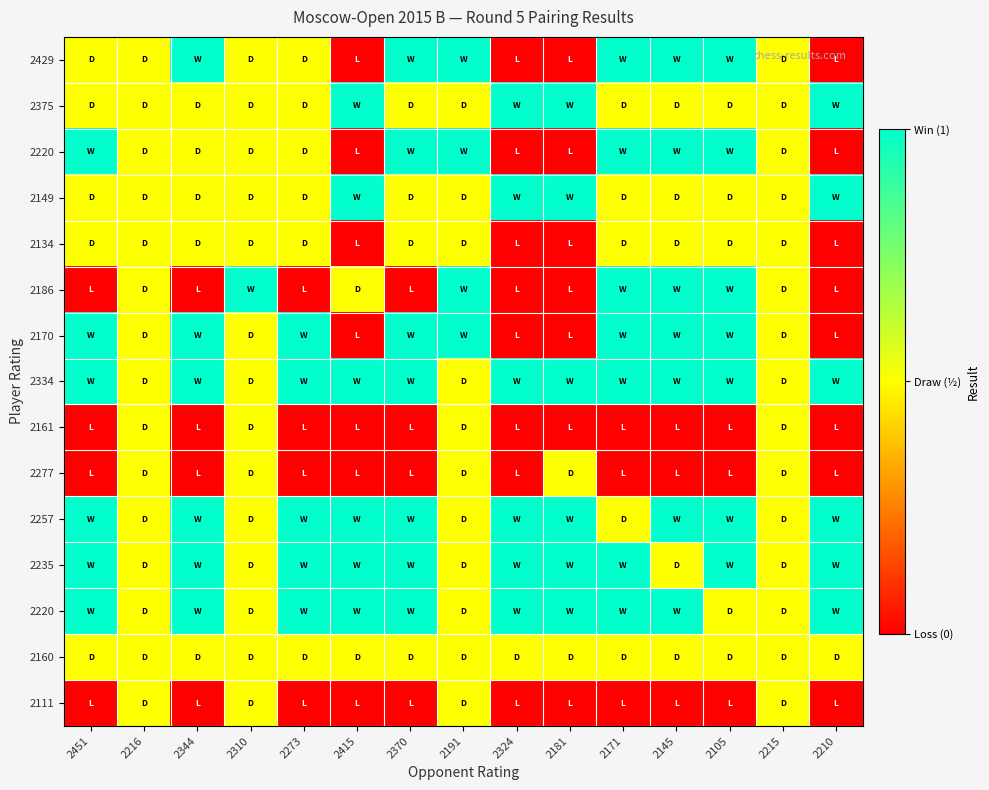

At which category is the sum across all series the highest?

2191